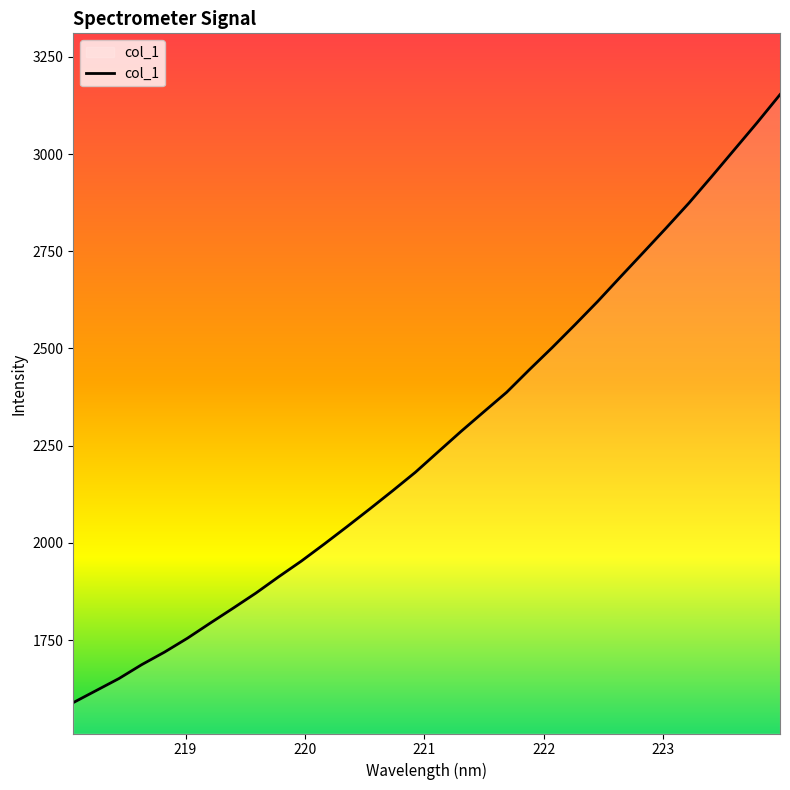

What is the difference between the maximum and minimum values?

1563.8